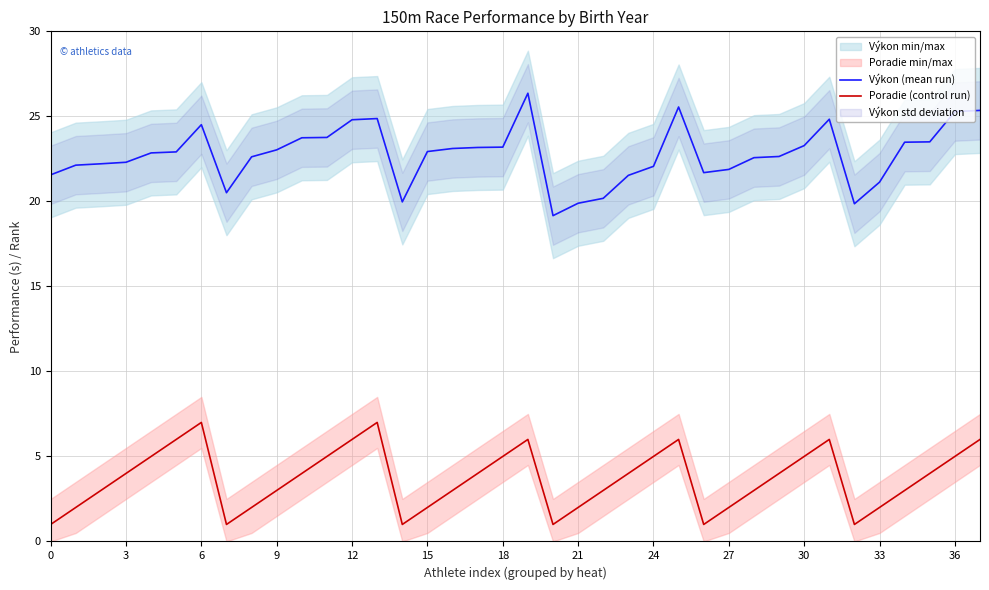

Is it true that Poradie (control run) equals 2.0 at 12?

False